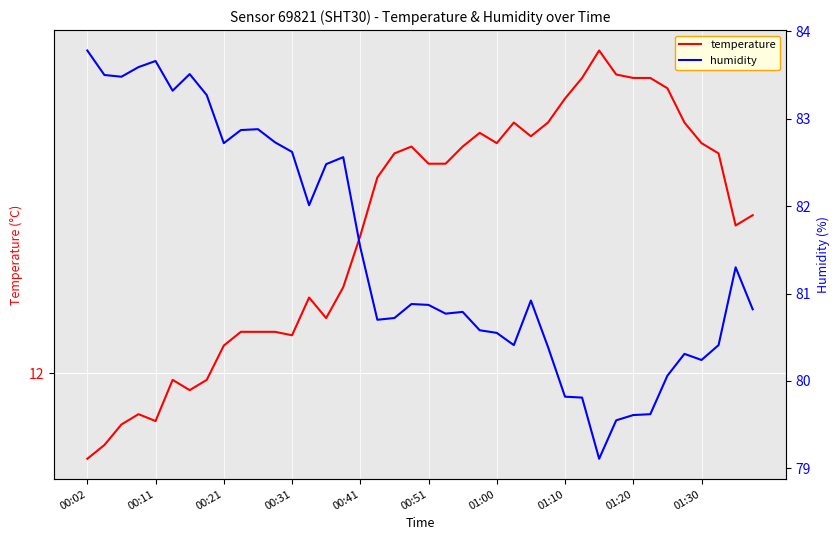

What is the value of the humidity point at the 28th from the left?

80.4